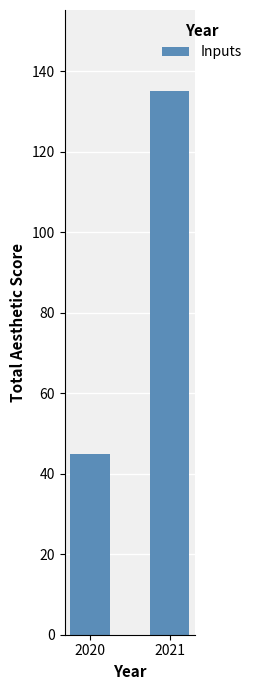

What is the smallest value displayed?

45